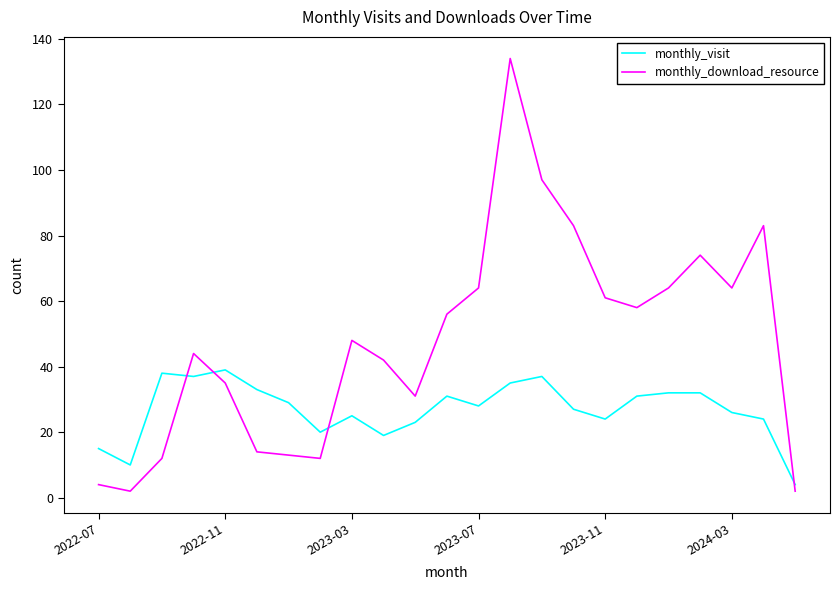

True or false: monthly_visit and monthly_download_resource intersect in this chart.

True